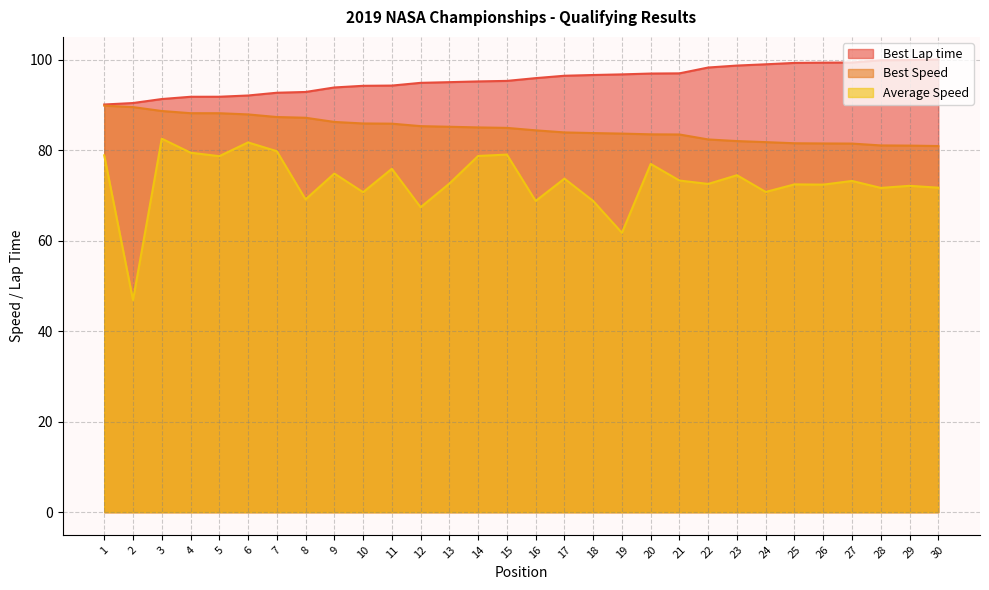

What is the sum of all Best Speed values?

2542.4